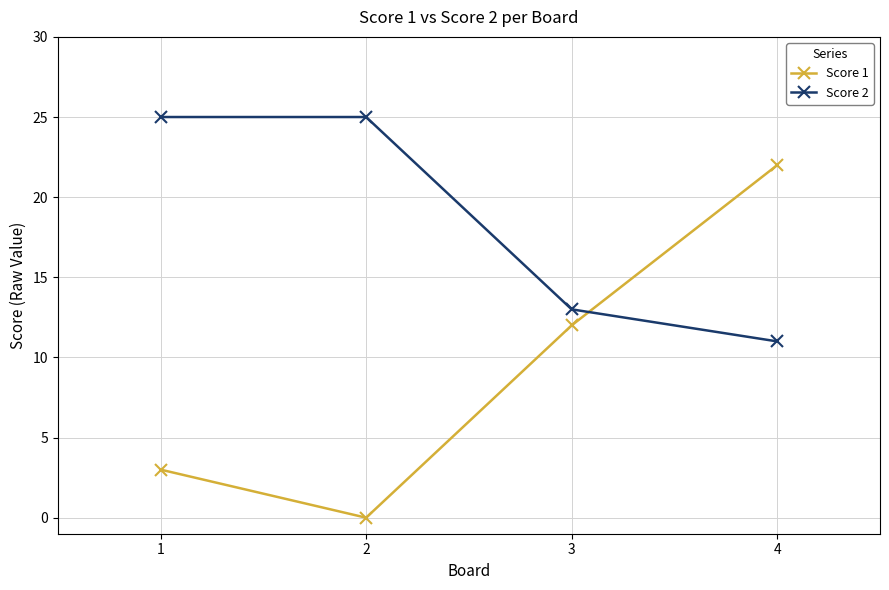

What are all the series names shown in the legend?

Score 1, Score 2